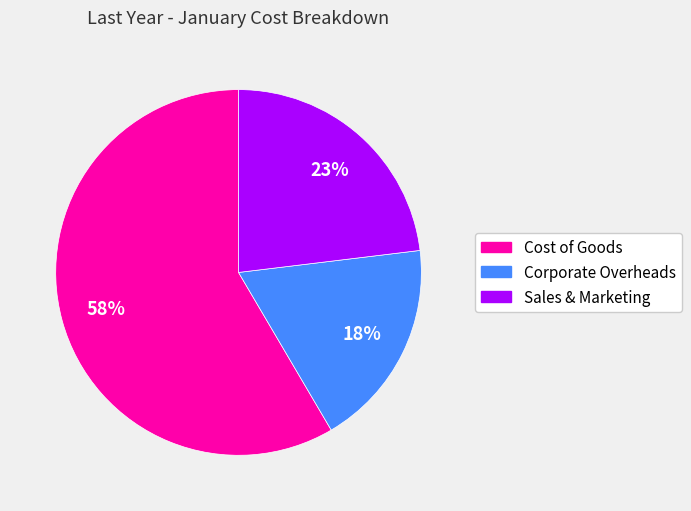

Is it true that Cost of Goods is 51% of the pie?

False